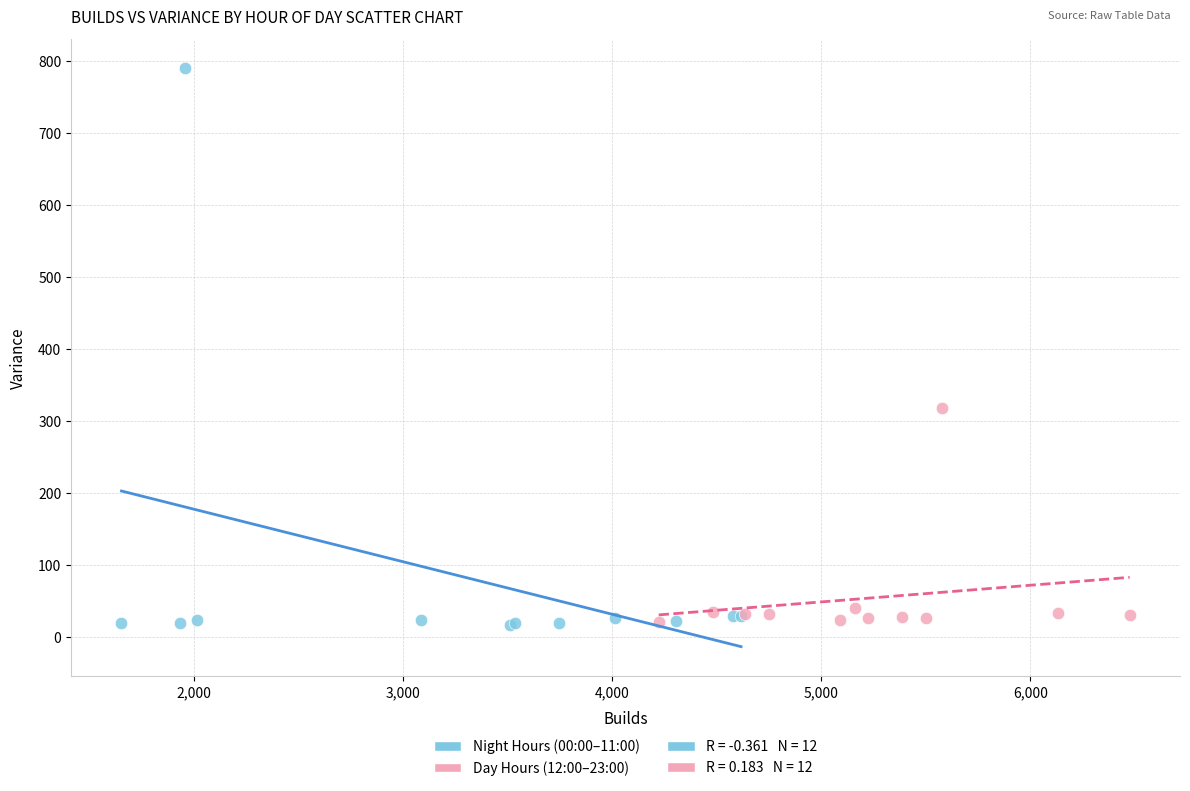

Which series reaches the maximum Y coordinate?

Night Hours (00:00–11:00)